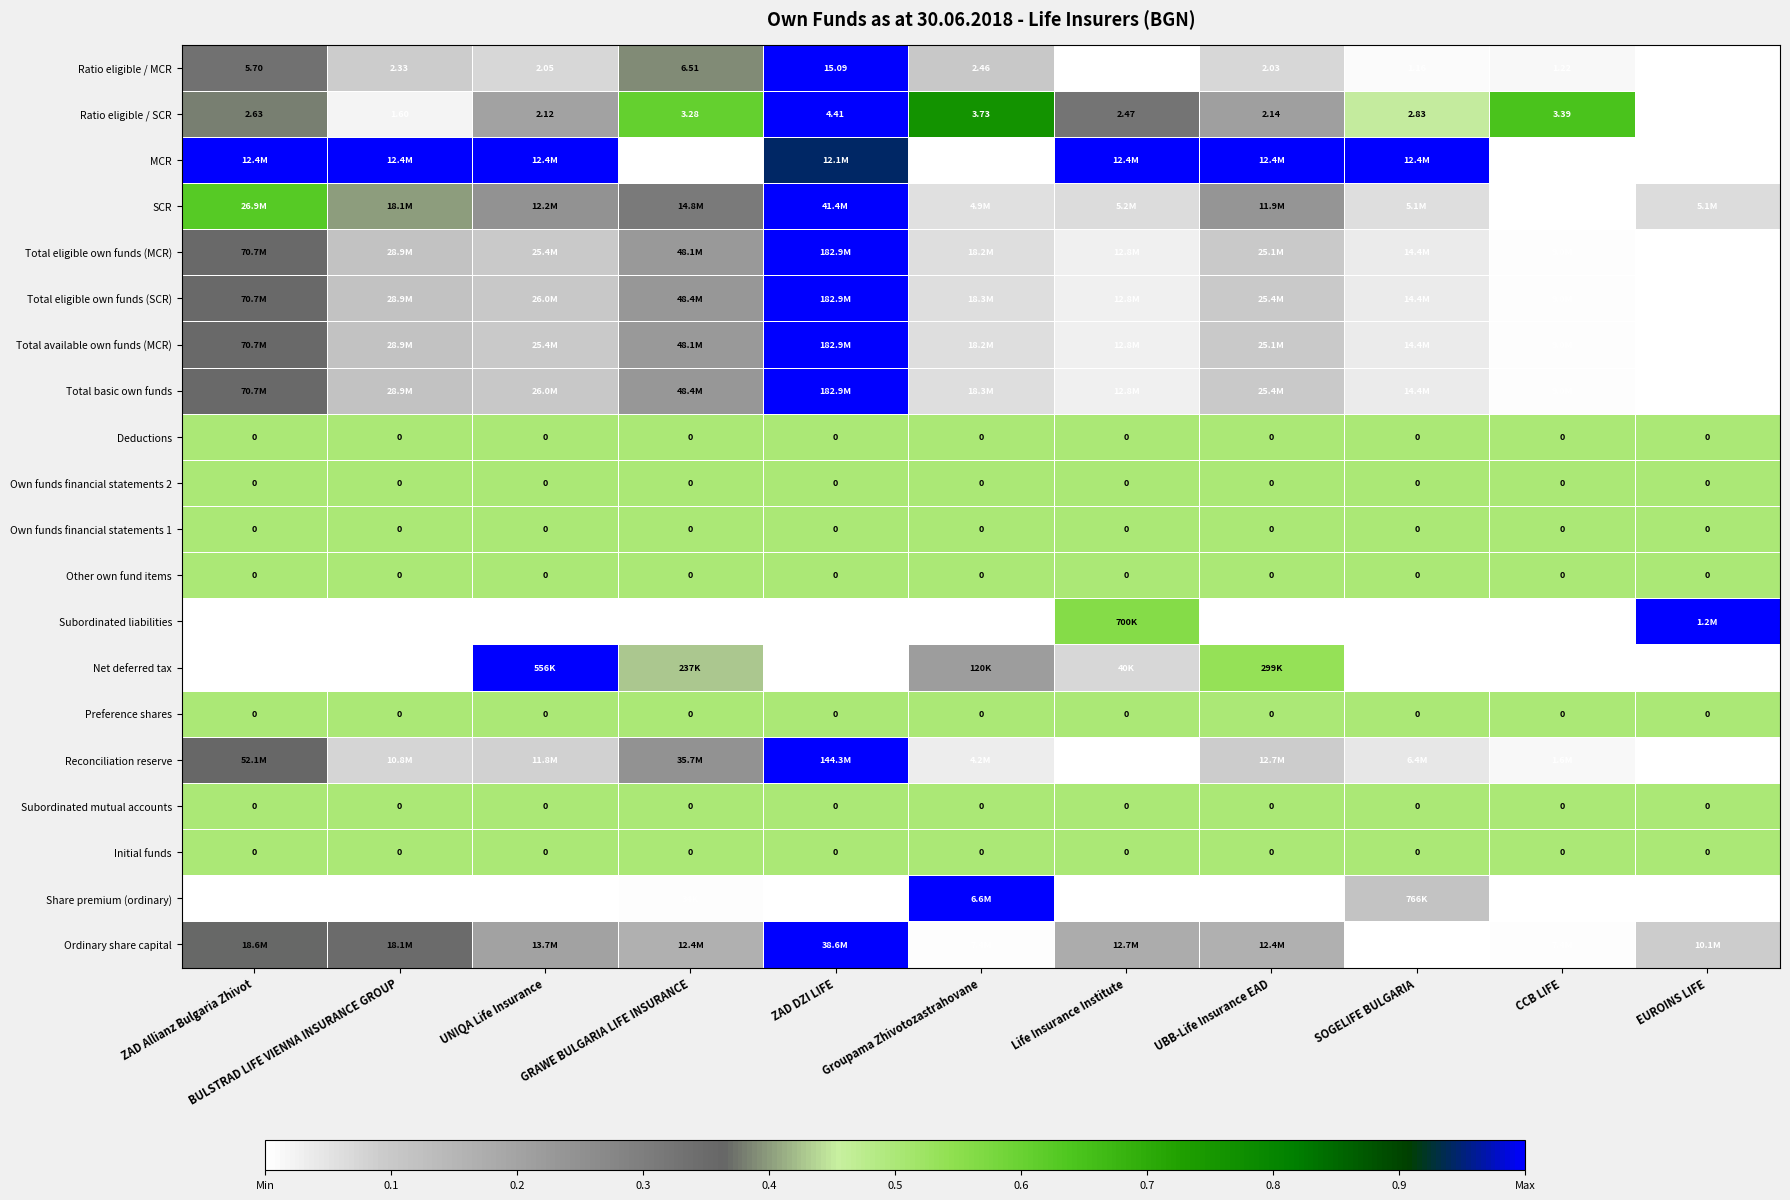

At which category is the sum across all series the highest?

ZAD DZI LIFE